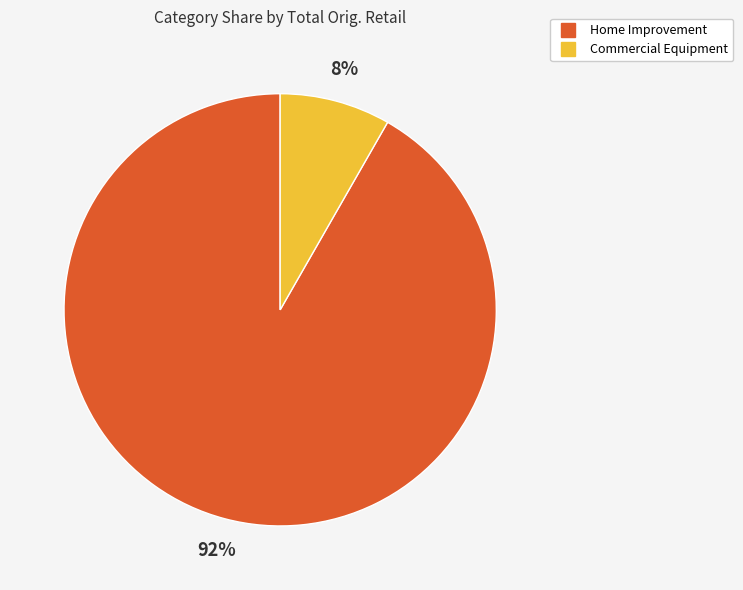

Which category accounts for the majority?

Home Improvement